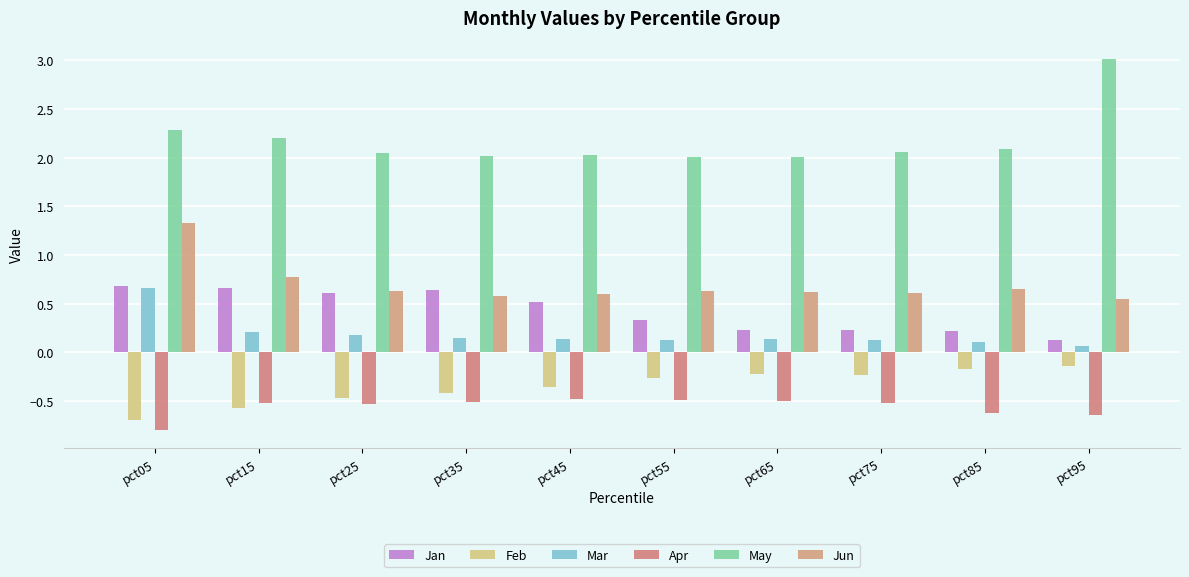

How many series are shown in this chart?

6